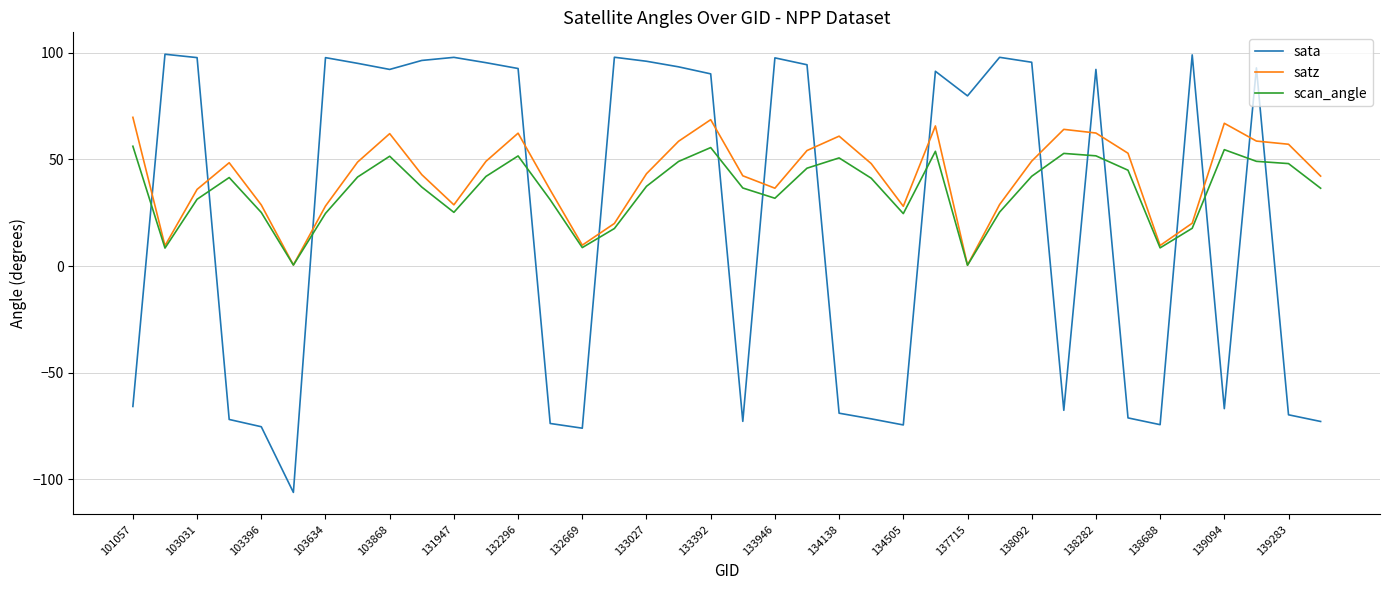

True or false: satz and sata intersect in this chart.

True